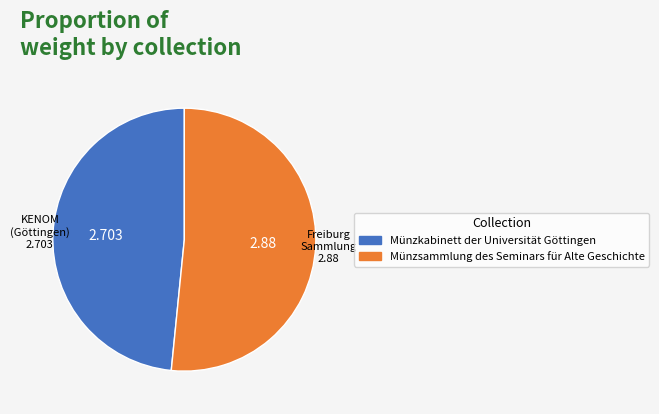

The Münzsammlung des Seminars für Alte Geschichte slice represents 66% of the pie. True or false?

False